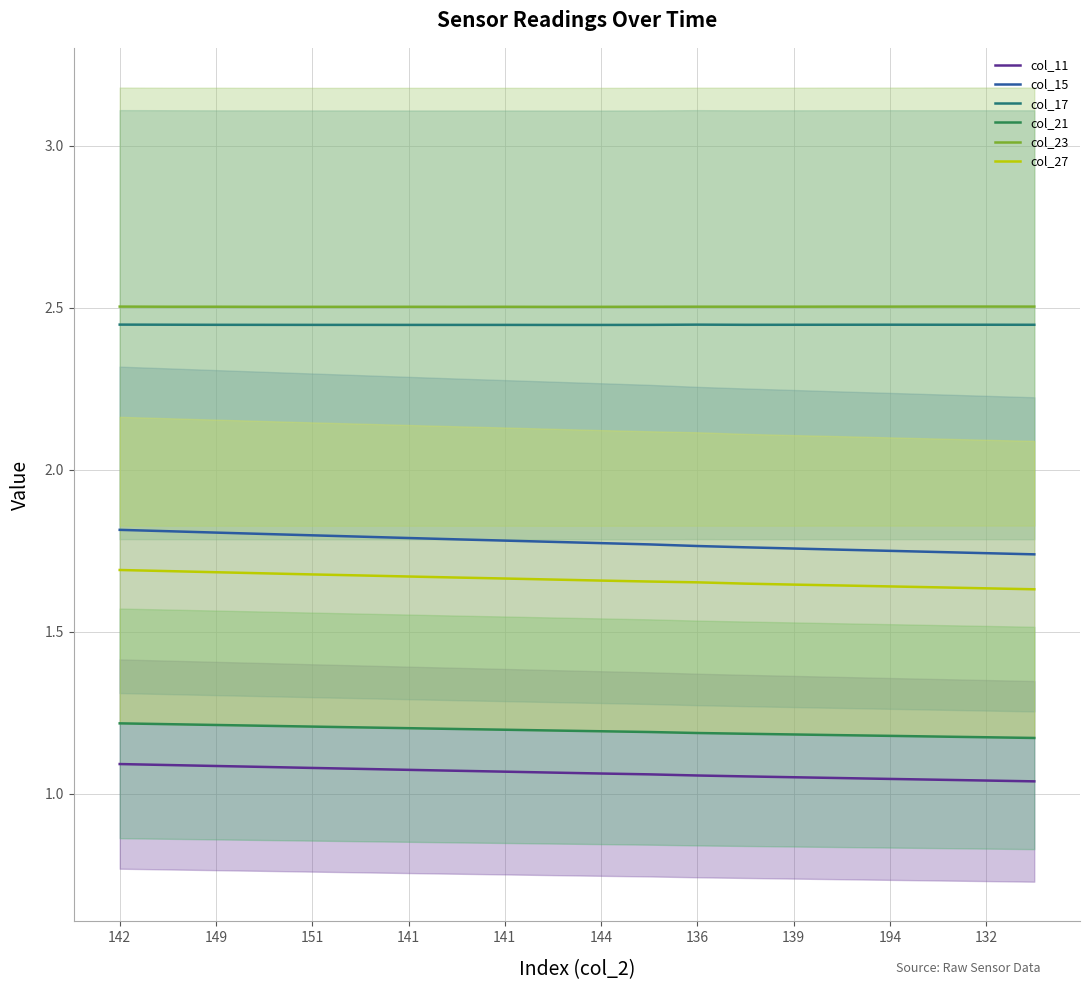

The col_23 series shows 2.5 at 139. True or false?

True